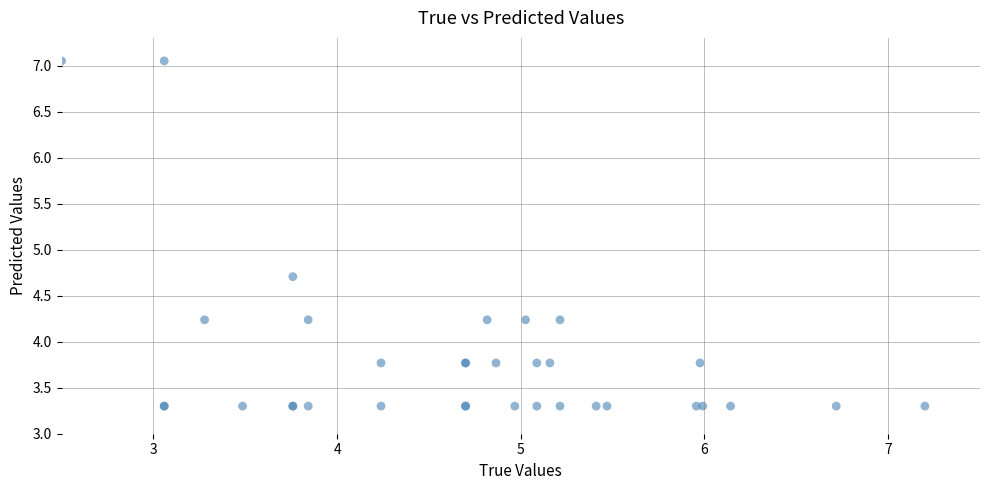

What Y value in the scatter plot is closest to 5?

4.7